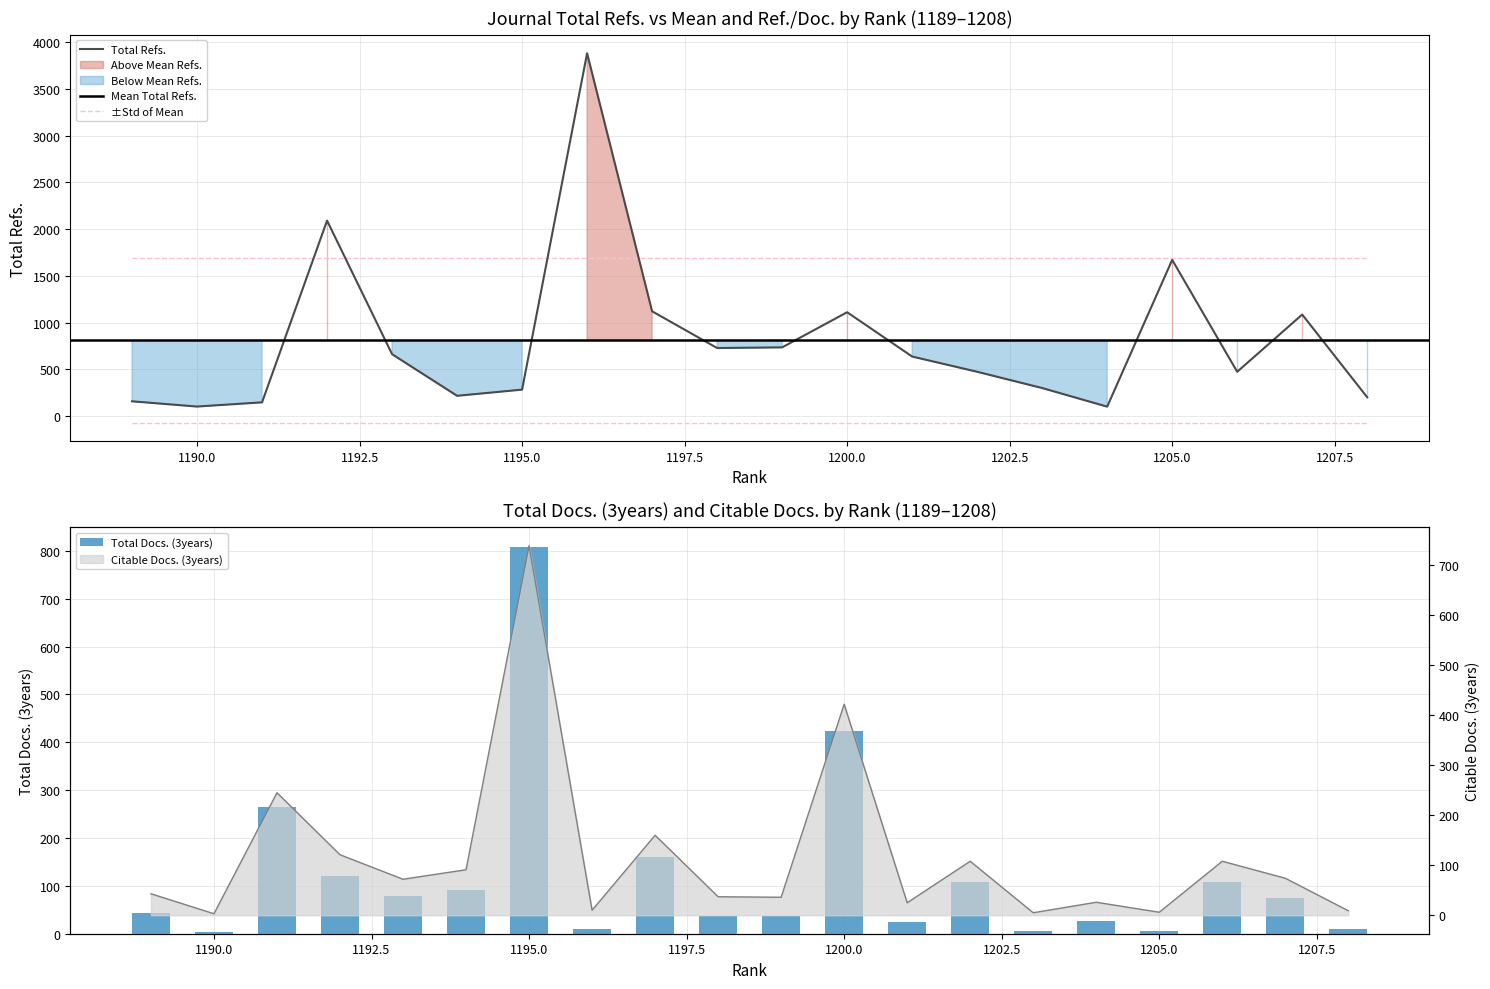

What is the approximate value of Citable Docs. (3years) at 1208, to the nearest 10?

10